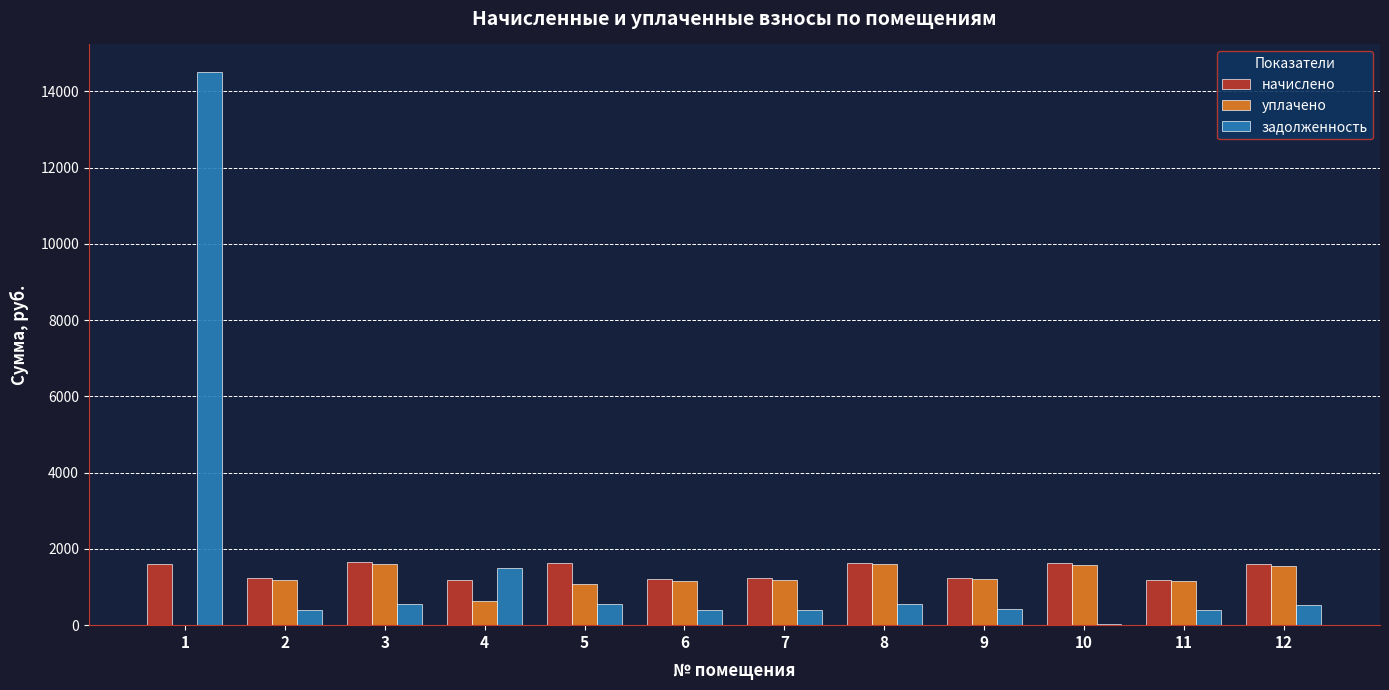

How many groups of bars are there?

12